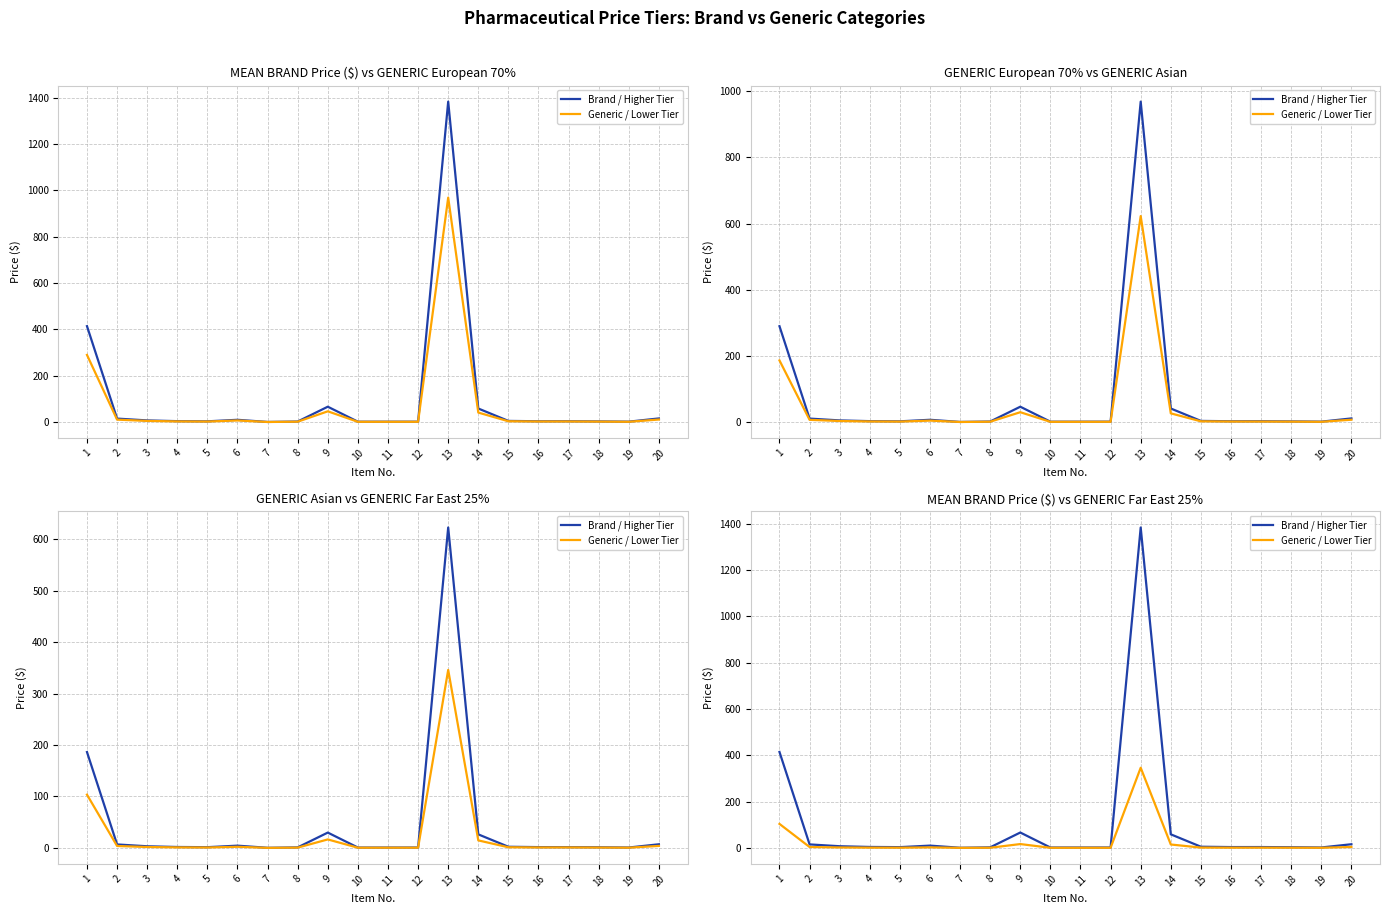

What is the lowest value of the Generic / Lower Tier series?

0.1